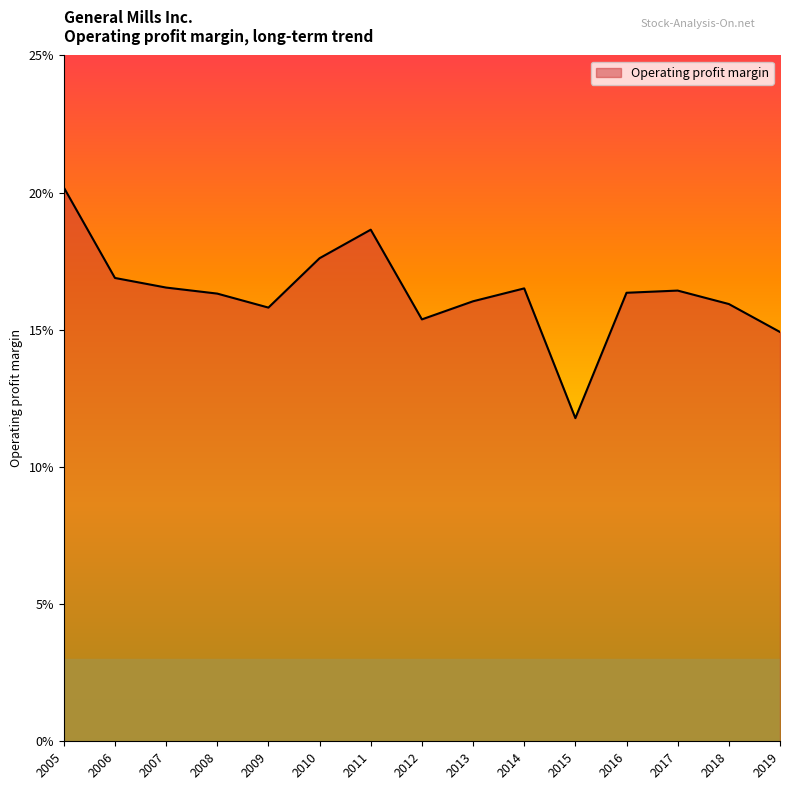

Does the chart have visible grid lines?

No